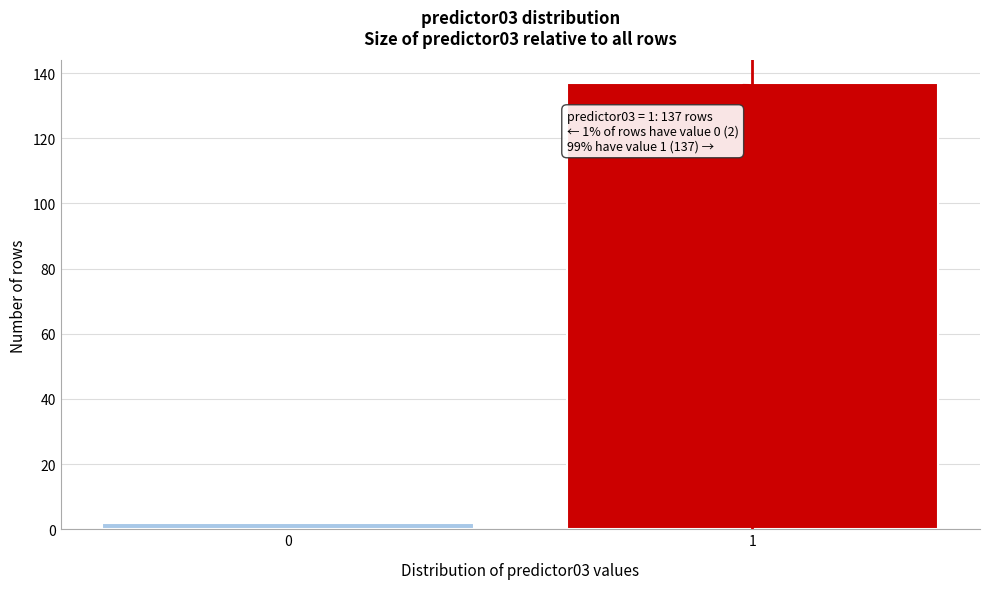

Reading right to left, list all the values displayed in this chart.

1=137	0=2